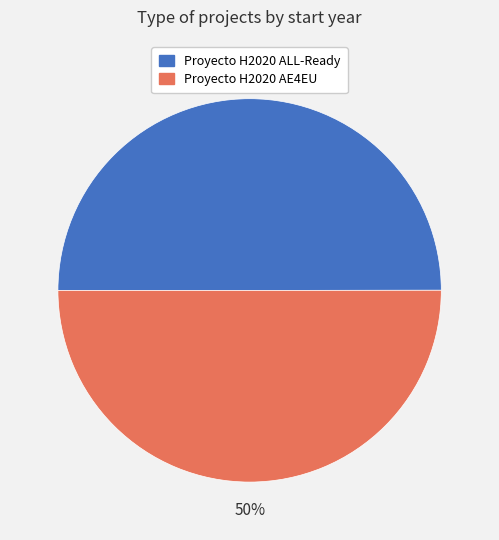

Is it true that Proyecto H2020 ALL-Ready is 41% of the pie?

False